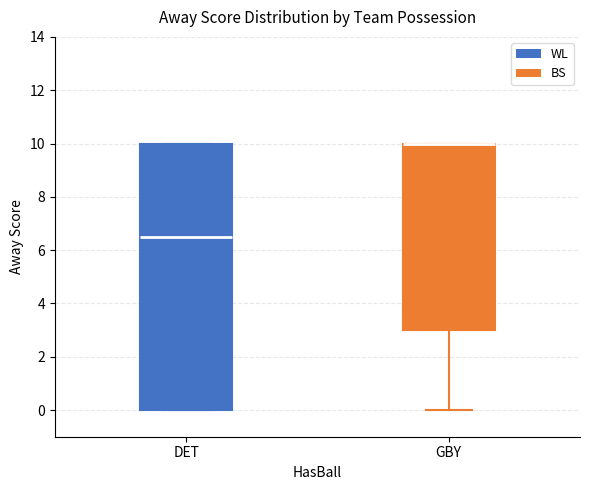

Reading left to right, transcribe this box plot: for each box, give where its median line is, the range the box spans, and where its two whiskers end, as read against the y-axis. The values are not printed on the chart, so give them approximately, as read against the axis.

DET: median 6.6, box 0.0 to 10.0, whiskers 0.0 to 10.0
GBY: median 10.0 (drawn on the box's upper edge), box 3.0 to 10.0, whiskers 0.0 to 10.0